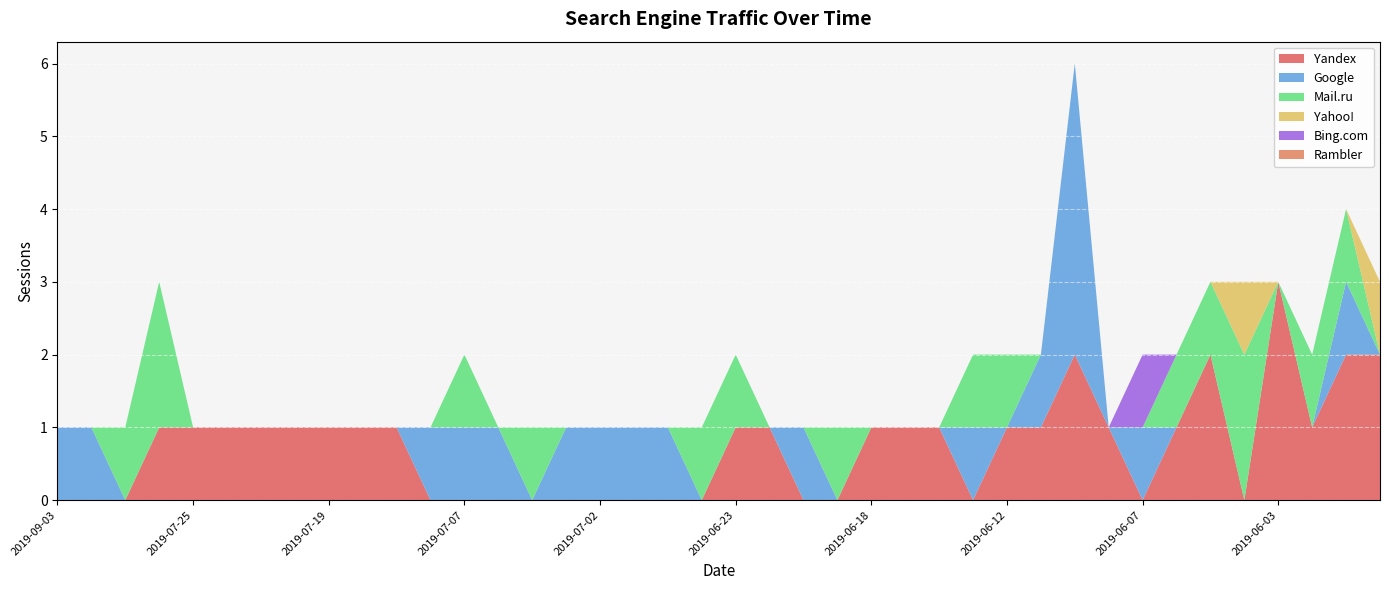

Reading right to left, what are all the values shown in this chart?

Yandex: 2019-05-28=2	2019-05-31=2	2019-06-02=1	2019-06-03=3	2019-06-04=0	2019-06-05=2	2019-06-06=1	2019-06-07=0	2019-06-09=1	2019-06-10=2	2019-06-11=1	2019-06-12=1	2019-06-13=0	2019-06-15=1	2019-06-17=1	2019-06-18=1	2019-06-19=0	2019-06-20=0	2019-06-21=1	2019-06-23=1	2019-06-24=0	2019-06-26=0	2019-06-29=0	2019-07-02=0	2019-07-03=0	2019-07-04=0	2019-07-05=0	2019-07-07=0	2019-07-15=0	2019-07-17=1	2019-07-18=1	2019-07-19=1	2019-07-20=1	2019-07-21=1	2019-07-22=1	2019-07-25=1	2019-07-26=1	2019-08-23=0	2019-08-24=0	2019-09-03=0
Google: 2019-05-28=0	2019-05-31=1	2019-06-02=0	2019-06-03=0	2019-06-04=0	2019-06-05=0	2019-06-06=0	2019-06-07=1	2019-06-09=0	2019-06-10=4	2019-06-11=1	2019-06-12=0	2019-06-13=1	2019-06-15=0	2019-06-17=0	2019-06-18=0	2019-06-19=0	2019-06-20=1	2019-06-21=0	2019-06-23=0	2019-06-24=0	2019-06-26=1	2019-06-29=1	2019-07-02=1	2019-07-03=1	2019-07-04=0	2019-07-05=1	2019-07-07=1	2019-07-15=1	2019-07-17=0	2019-07-18=0	2019-07-19=0	2019-07-20=0	2019-07-21=0	2019-07-22=0	2019-07-25=0	2019-07-26=0	2019-08-23=0	2019-08-24=1	2019-09-03=1
Mail.ru: 2019-05-28=0	2019-05-31=1	2019-06-02=1	2019-06-03=0	2019-06-04=2	2019-06-05=1	2019-06-06=1	2019-06-07=0	2019-06-09=0	2019-06-10=0	2019-06-11=0	2019-06-12=1	2019-06-13=1	2019-06-15=0	2019-06-17=0	2019-06-18=0	2019-06-19=1	2019-06-20=0	2019-06-21=0	2019-06-23=1	2019-06-24=1	2019-06-26=0	2019-06-29=0	2019-07-02=0	2019-07-03=0	2019-07-04=1	2019-07-05=0	2019-07-07=1	2019-07-15=0	2019-07-17=0	2019-07-18=0	2019-07-19=0	2019-07-20=0	2019-07-21=0	2019-07-22=0	2019-07-25=0	2019-07-26=2	2019-08-23=1	2019-08-24=0	2019-09-03=0
Yahoo!: 2019-05-28=1	2019-05-31=0	2019-06-02=0	2019-06-03=0	2019-06-04=1	2019-06-05=0	2019-06-06=0	2019-06-07=0	2019-06-09=0	2019-06-10=0	2019-06-11=0	2019-06-12=0	2019-06-13=0	2019-06-15=0	2019-06-17=0	2019-06-18=0	2019-06-19=0	2019-06-20=0	2019-06-21=0	2019-06-23=0	2019-06-24=0	2019-06-26=0	2019-06-29=0	2019-07-02=0	2019-07-03=0	2019-07-04=0	2019-07-05=0	2019-07-07=0	2019-07-15=0	2019-07-17=0	2019-07-18=0	2019-07-19=0	2019-07-20=0	2019-07-21=0	2019-07-22=0	2019-07-25=0	2019-07-26=0	2019-08-23=0	2019-08-24=0	2019-09-03=0
Bing.com: 2019-05-28=0	2019-05-31=0	2019-06-02=0	2019-06-03=0	2019-06-04=0	2019-06-05=0	2019-06-06=0	2019-06-07=1	2019-06-09=0	2019-06-10=0	2019-06-11=0	2019-06-12=0	2019-06-13=0	2019-06-15=0	2019-06-17=0	2019-06-18=0	2019-06-19=0	2019-06-20=0	2019-06-21=0	2019-06-23=0	2019-06-24=0	2019-06-26=0	2019-06-29=0	2019-07-02=0	2019-07-03=0	2019-07-04=0	2019-07-05=0	2019-07-07=0	2019-07-15=0	2019-07-17=0	2019-07-18=0	2019-07-19=0	2019-07-20=0	2019-07-21=0	2019-07-22=0	2019-07-25=0	2019-07-26=0	2019-08-23=0	2019-08-24=0	2019-09-03=0
Rambler: 2019-05-28=0	2019-05-31=0	2019-06-02=0	2019-06-03=0	2019-06-04=0	2019-06-05=0	2019-06-06=0	2019-06-07=0	2019-06-09=0	2019-06-10=0	2019-06-11=0	2019-06-12=0	2019-06-13=0	2019-06-15=0	2019-06-17=0	2019-06-18=0	2019-06-19=0	2019-06-20=0	2019-06-21=0	2019-06-23=0	2019-06-24=0	2019-06-26=0	2019-06-29=0	2019-07-02=0	2019-07-03=0	2019-07-04=0	2019-07-05=0	2019-07-07=0	2019-07-15=0	2019-07-17=0	2019-07-18=0	2019-07-19=0	2019-07-20=0	2019-07-21=0	2019-07-22=0	2019-07-25=0	2019-07-26=0	2019-08-23=0	2019-08-24=0	2019-09-03=0